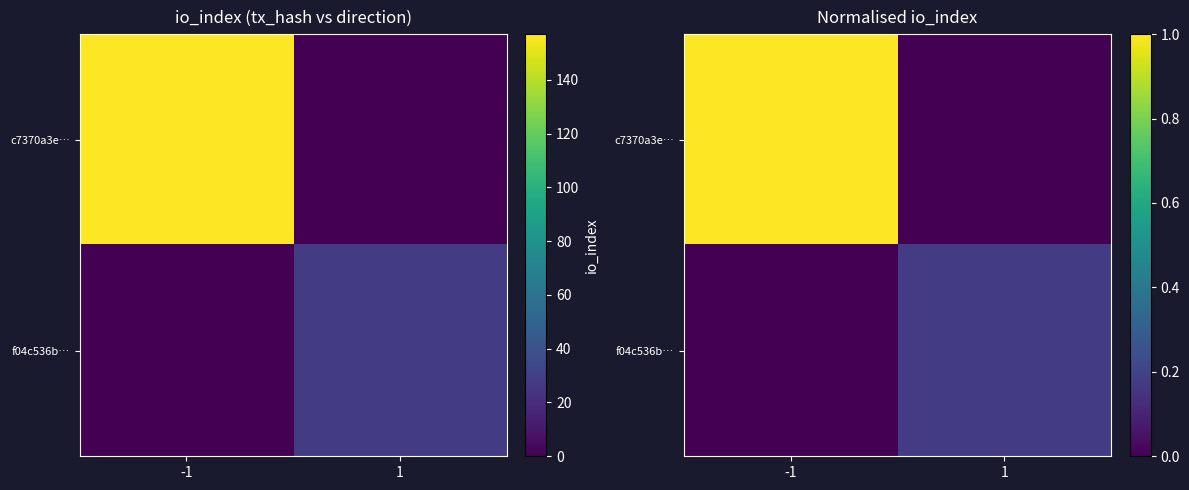

What is the approximate value of f04c536b… at 1?

0.2